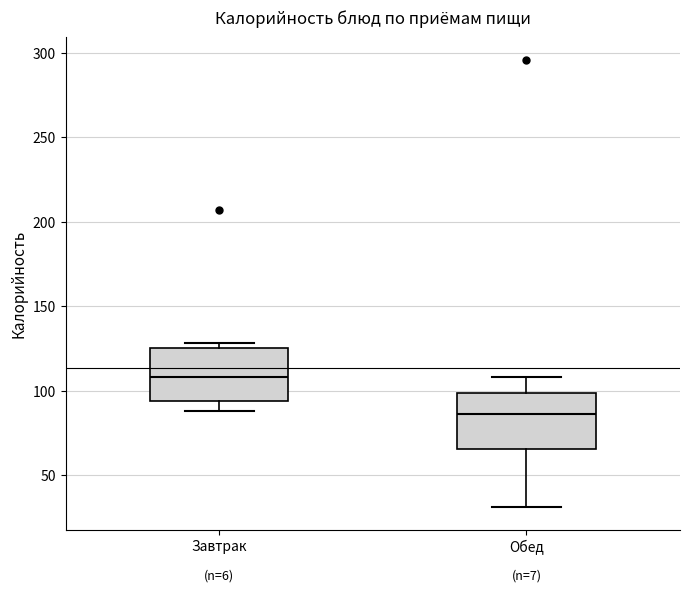

Where does the lower whisker of the box for Обед end on the y-axis? The values are not printed on the chart, so give them approximately, as read against the axis.

30